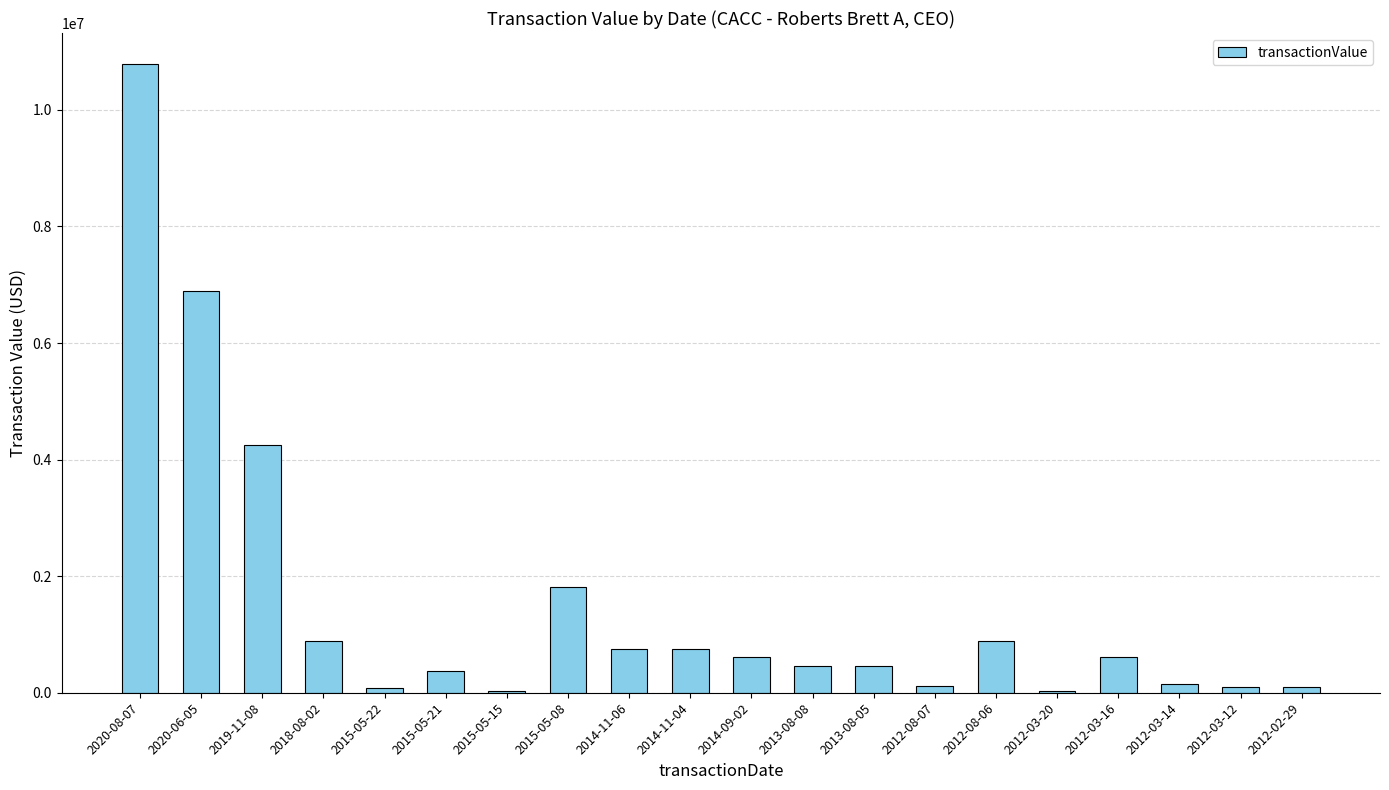

What is the sum of all values?

30151089